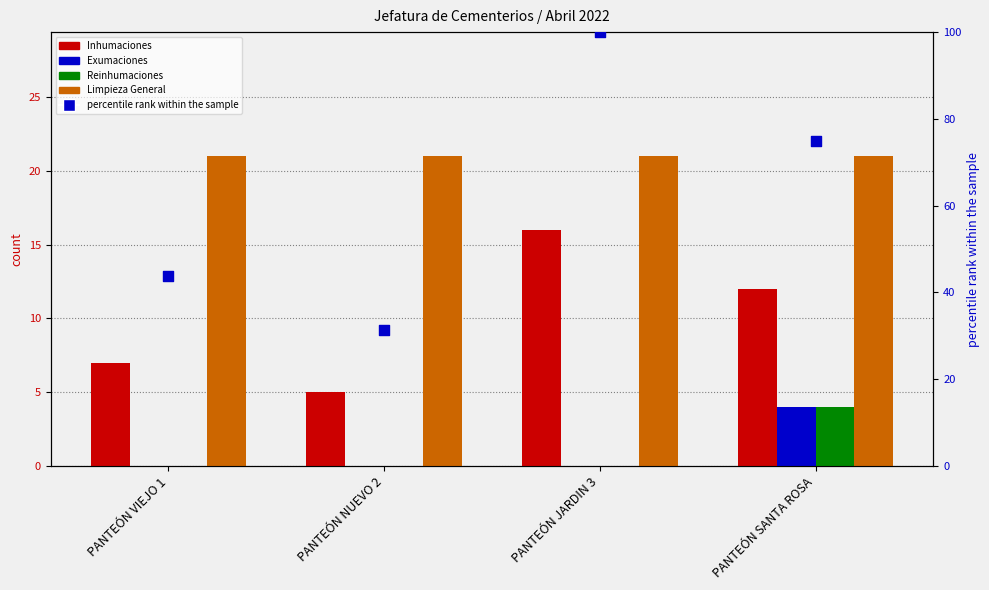

Which series has the largest total across all categories?

percentile rank within the sample